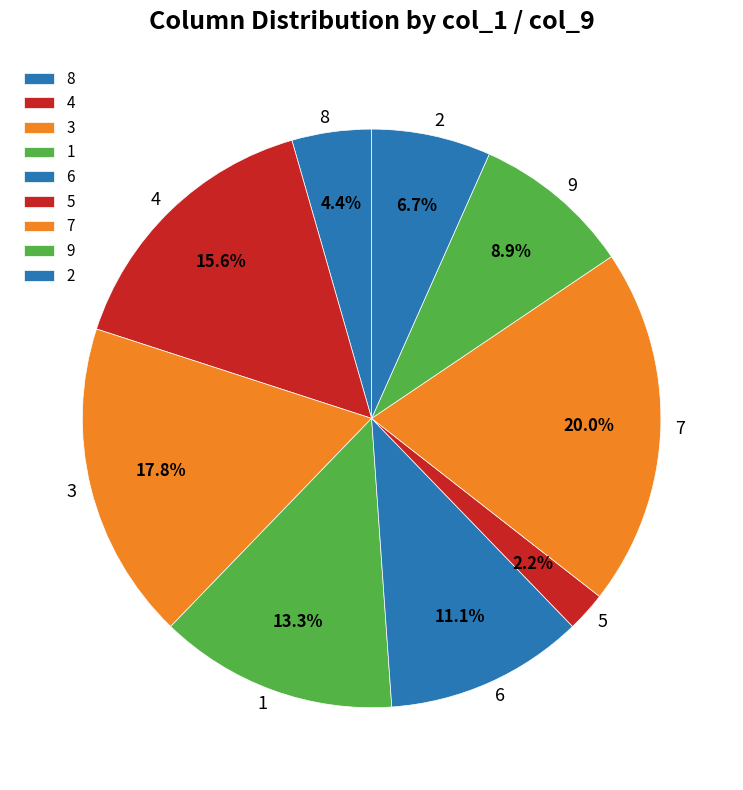

Combined, do 6 and 2 account for over 50%?

No